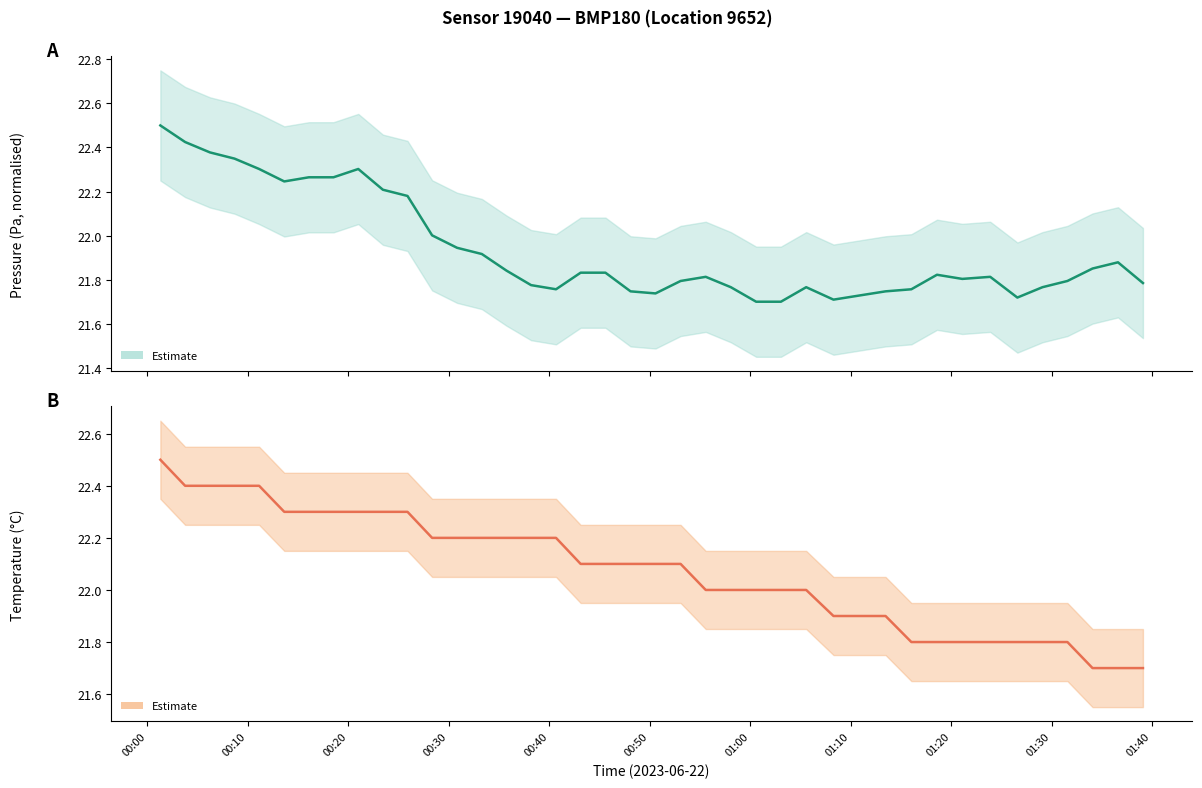

Reading left to right, extract all data points from this chart.

pressure: 22.5	22.4	22.4	22.3	22.3	22.2	22.3	22.3	22.3	22.2	22.2	22.0	21.9	21.9	21.8	21.8	21.8	21.8	21.8	21.7	21.7	21.8	21.8	21.8	21.7	21.7	21.8	21.7	21.7	21.7	21.8	21.8	21.8	21.8	21.7	21.8	21.8	21.9	21.9	21.8
temperature: 22.5	22.4	22.4	22.4	22.4	22.3	22.3	22.3	22.3	22.3	22.3	22.2	22.2	22.2	22.2	22.2	22.2	22.1	22.1	22.1	22.1	22.1	22.0	22.0	22.0	22.0	22.0	21.9	21.9	21.9	21.8	21.8	21.8	21.8	21.8	21.8	21.8	21.7	21.7	21.7